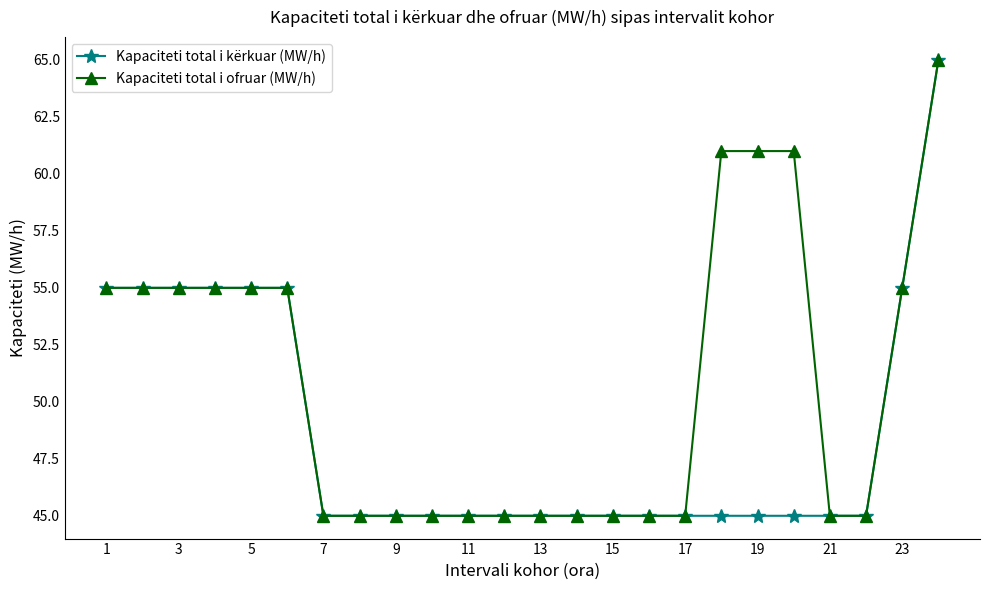

What is the highest value of the Kapaciteti total i ofruar (MW/h) series?

65